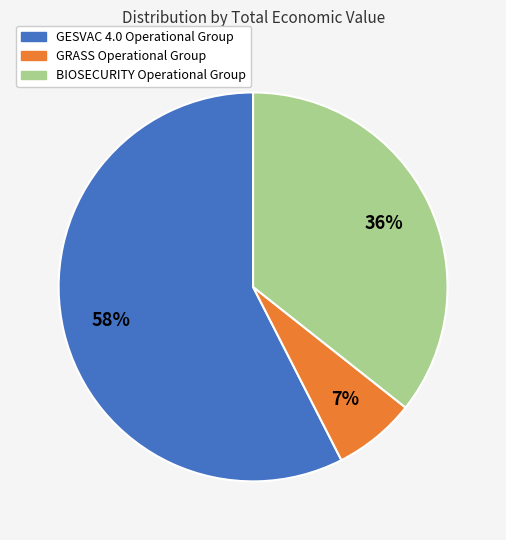

What is the largest slice in the pie chart?

GESVAC 4.0 Operational Group